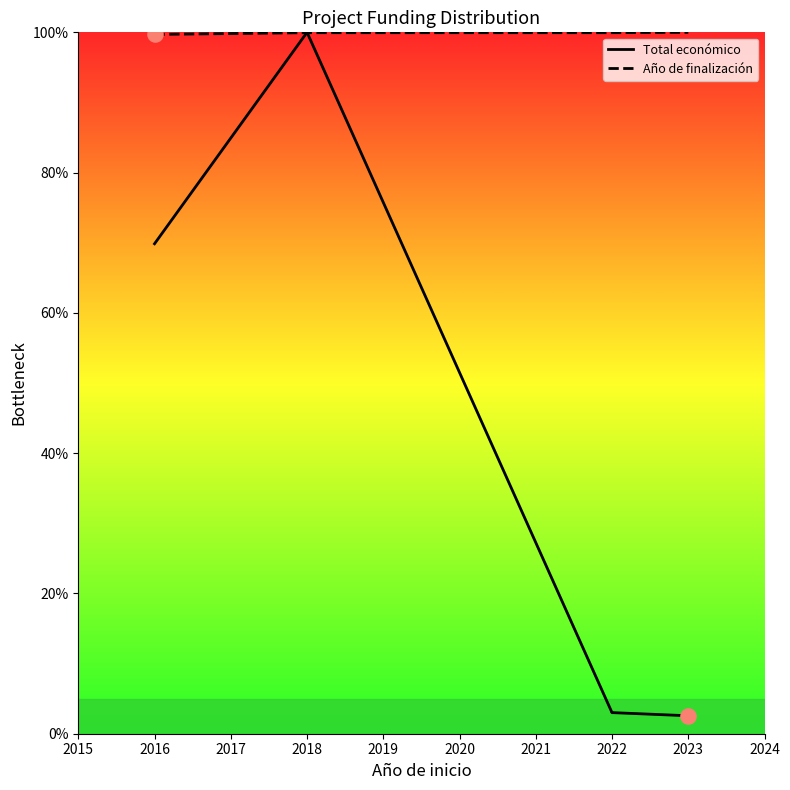

Which series reaches the minimum Y coordinate?

Total económico